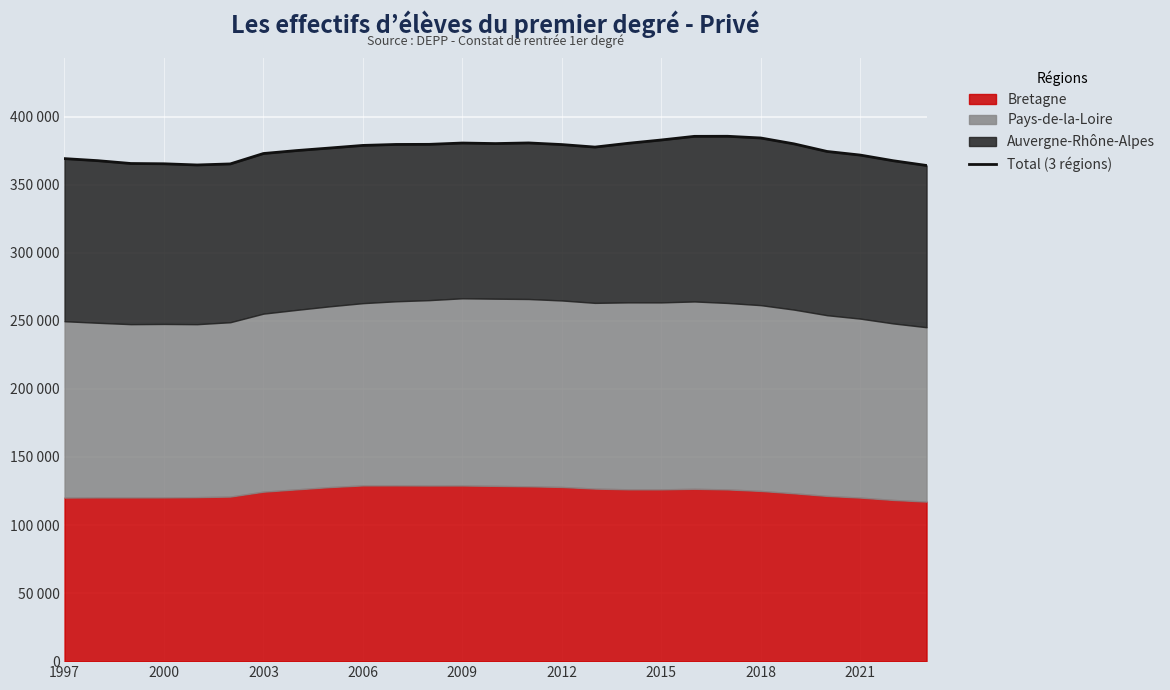

Is it true that the value at 2012 is 605341?

False